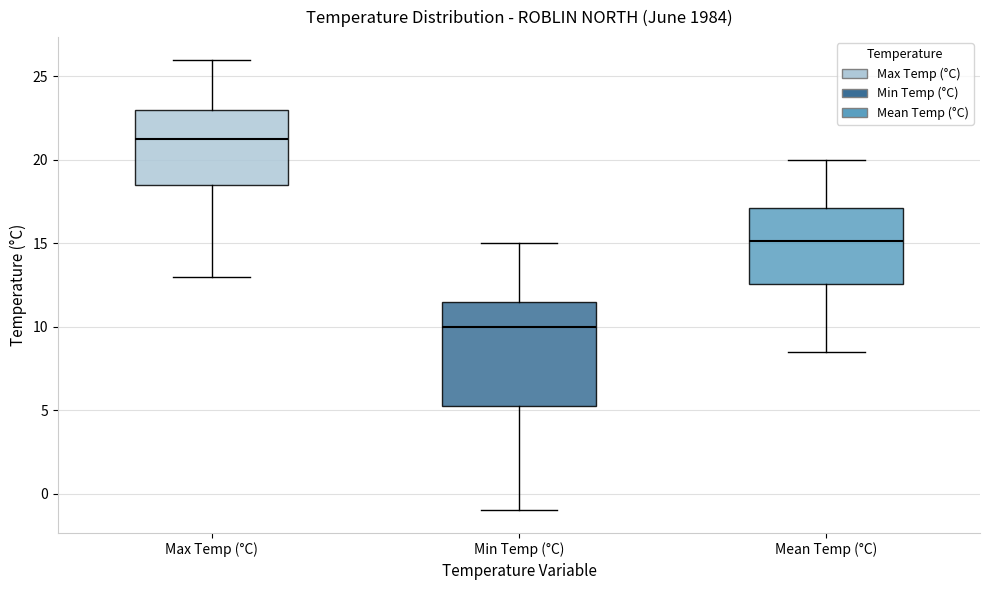

Which box's median line is the lowest?

Min Temp (°C)